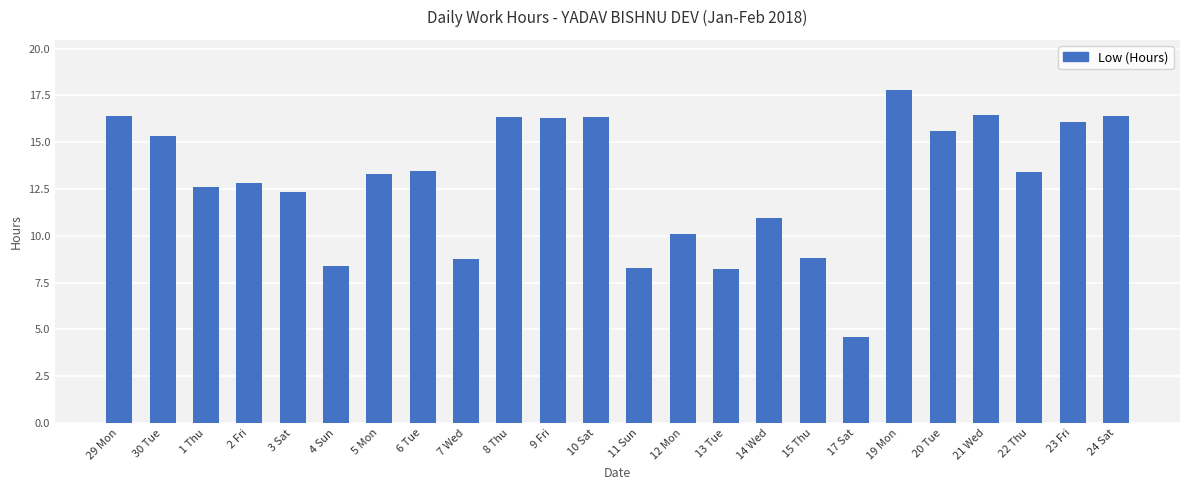

Read the value at 7 Wed.

8.8